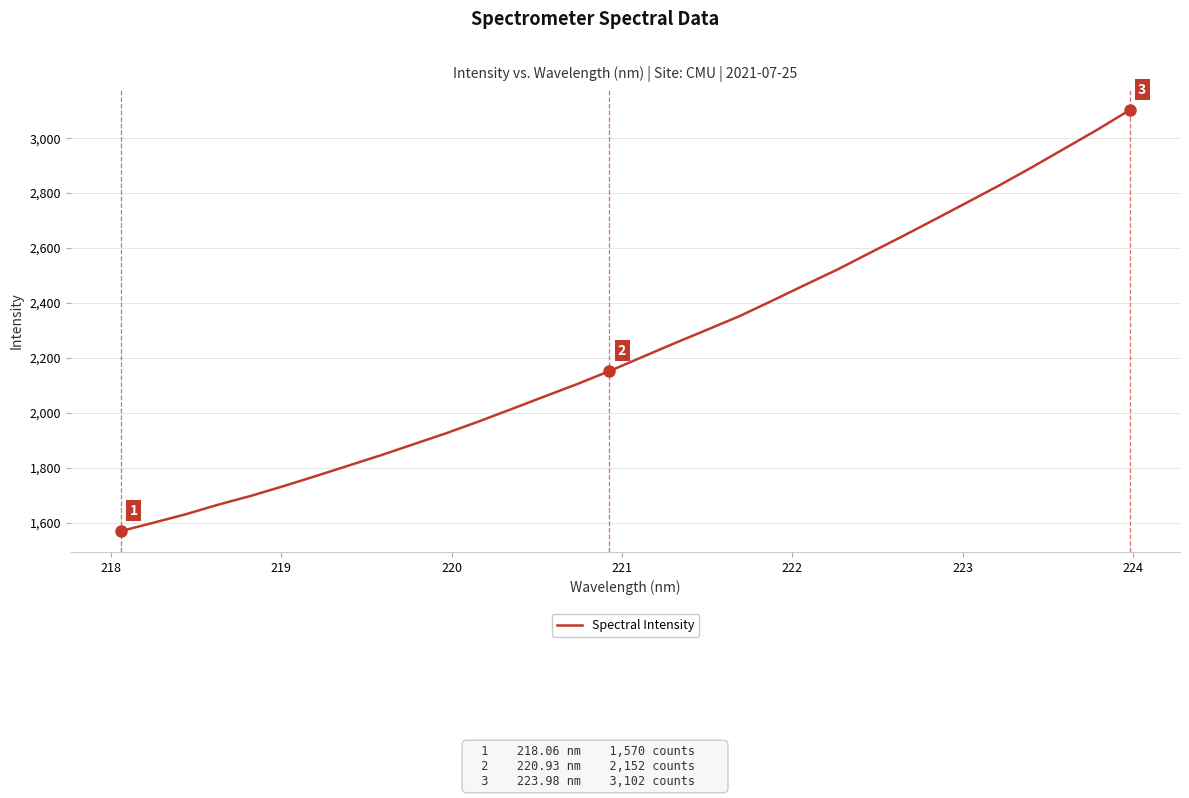

What is the smallest value displayed?

1569.6